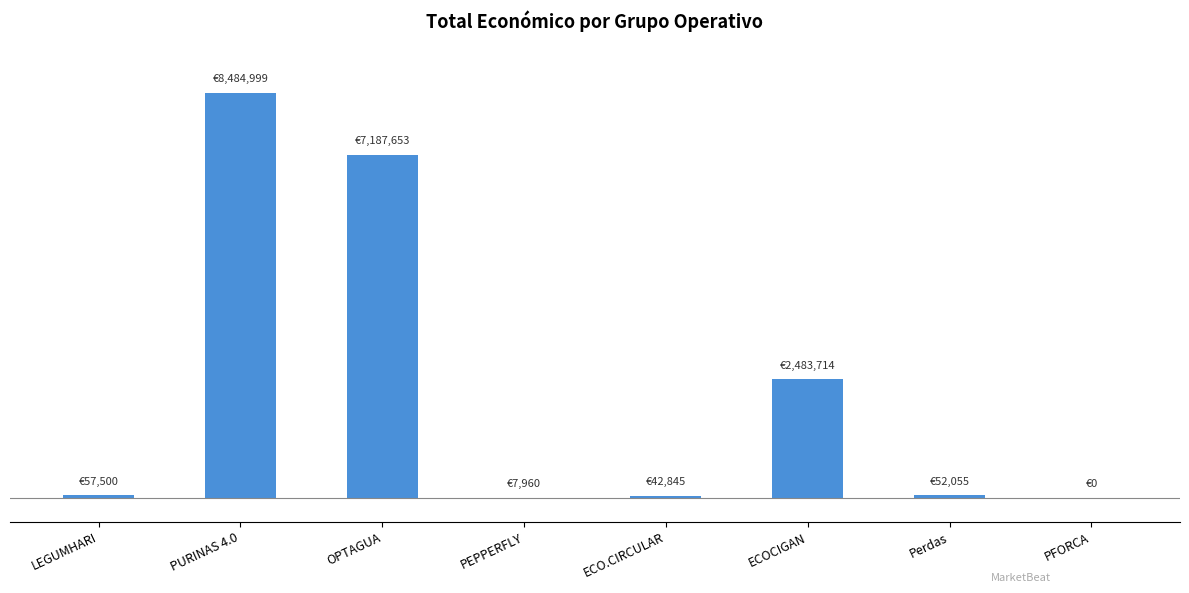

At which label does the data first exceed 57500?

PURINAS 4.0